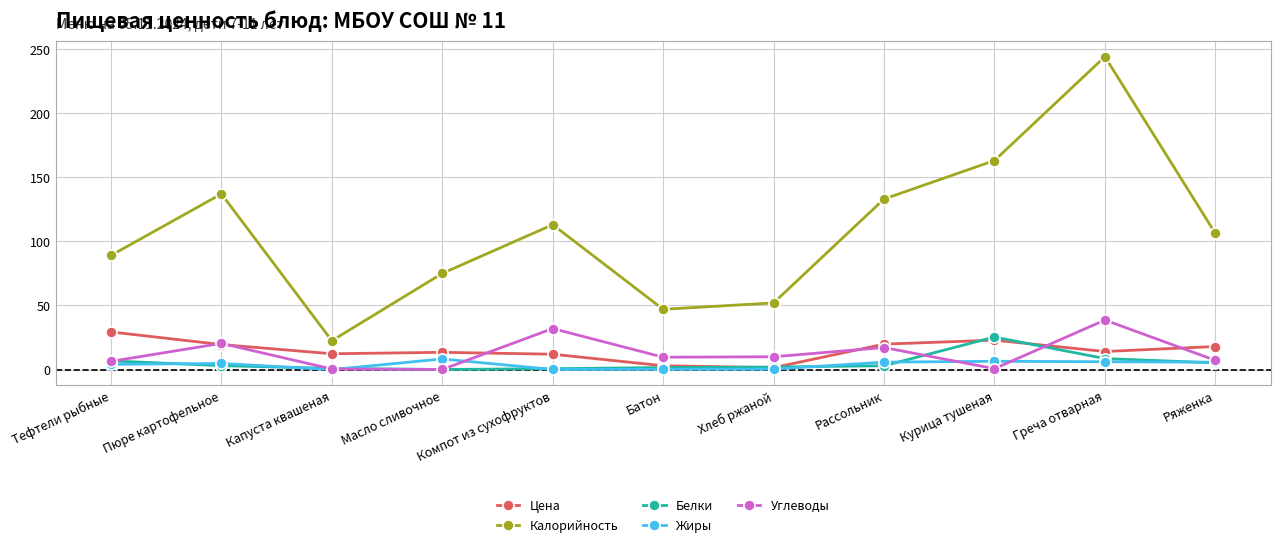

Which series has the largest total across all categories?

Калорийность